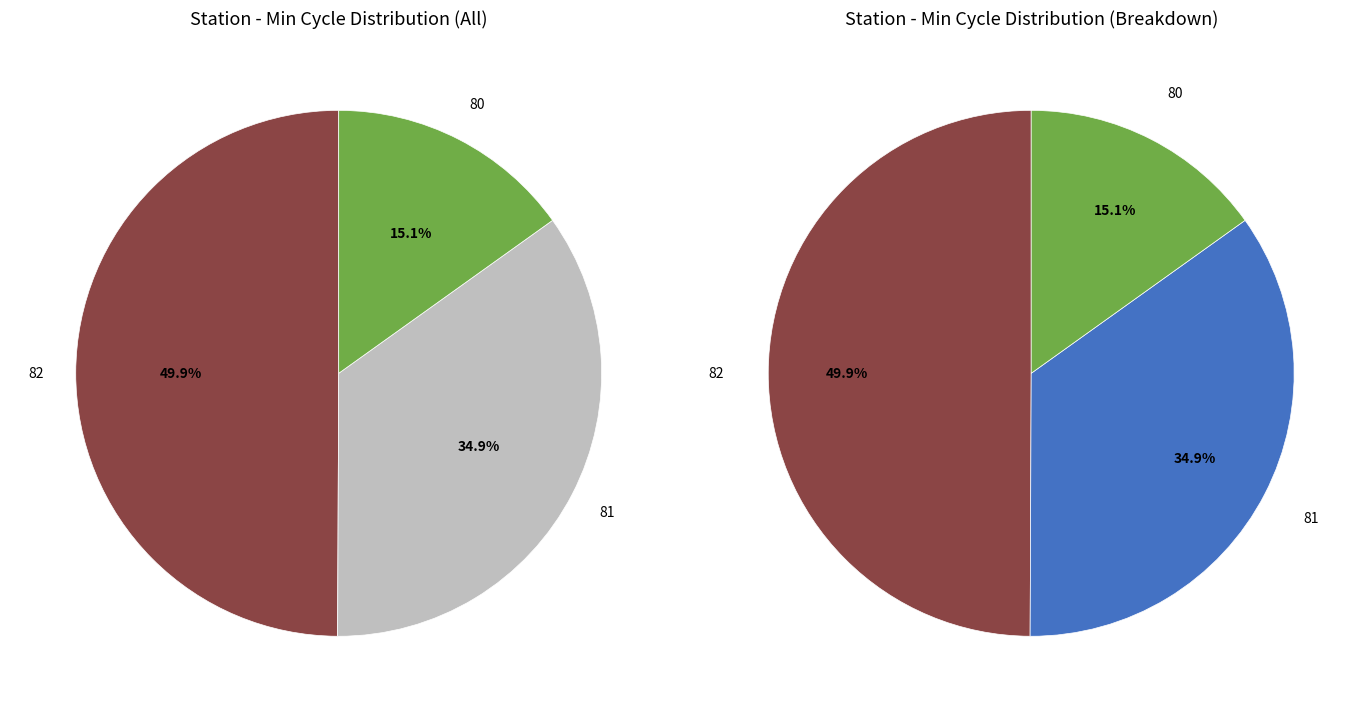

What is the ratio of the value at 82 to the value at 82?

1.0